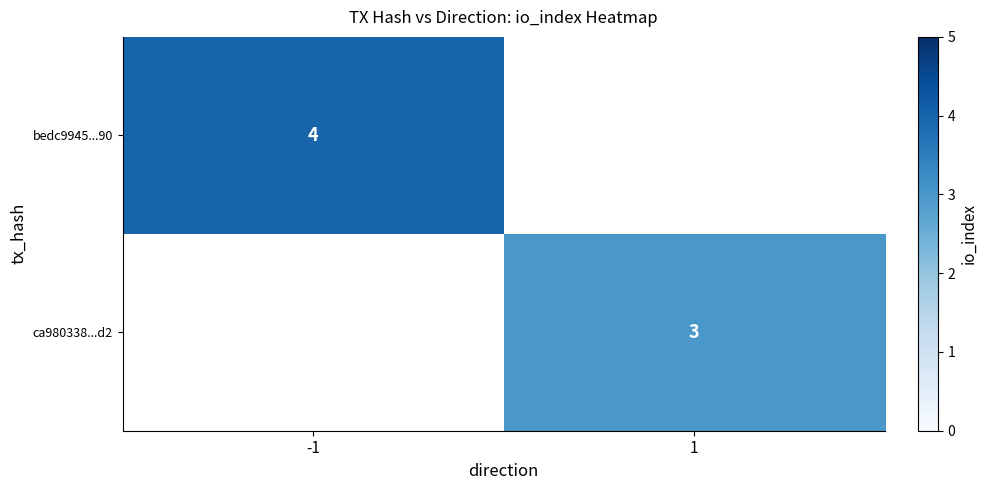

Is it true that bedc9945...90 equals 4 at -1?

True